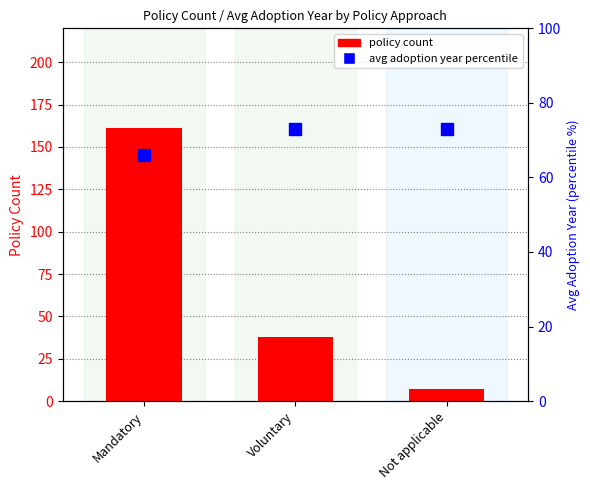

What is the difference between the values at Voluntary and Not applicable?

31